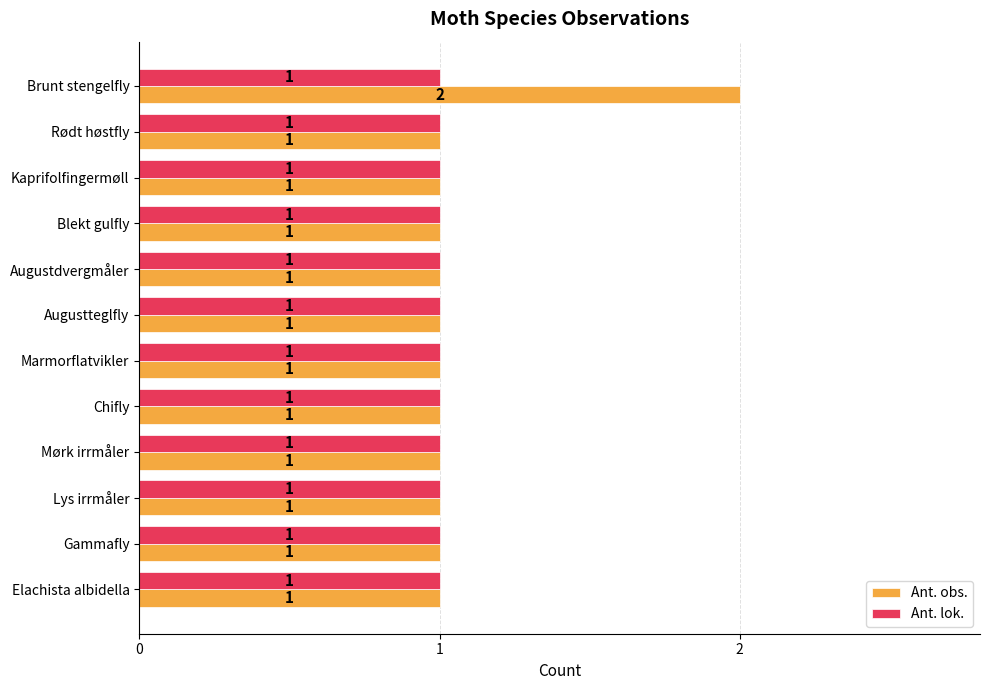

What is the sum of all Ant. obs. values?

13